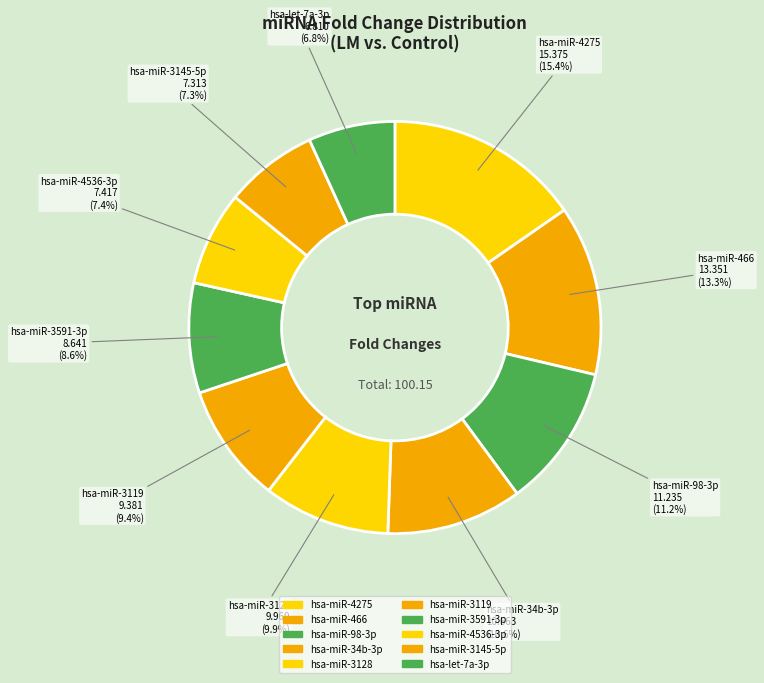

Does hsa-miR-4275 represent more than half of the total?

No